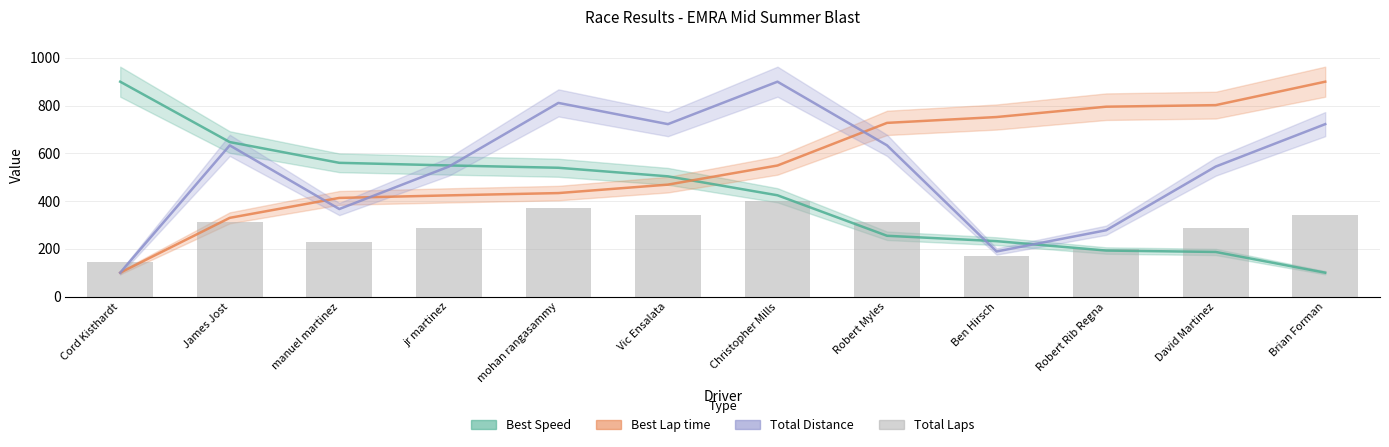

What is the smallest value displayed?

100.0